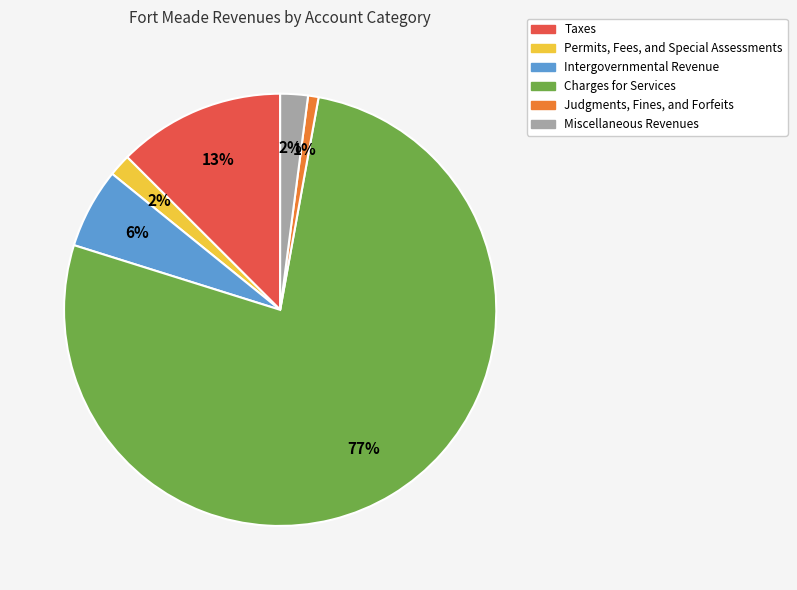

Count the number of slices in the pie.

6